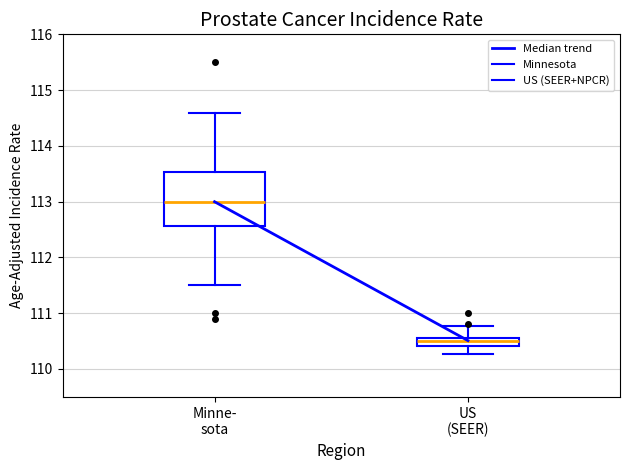

Which box has the lowest median line?

US (SEER)